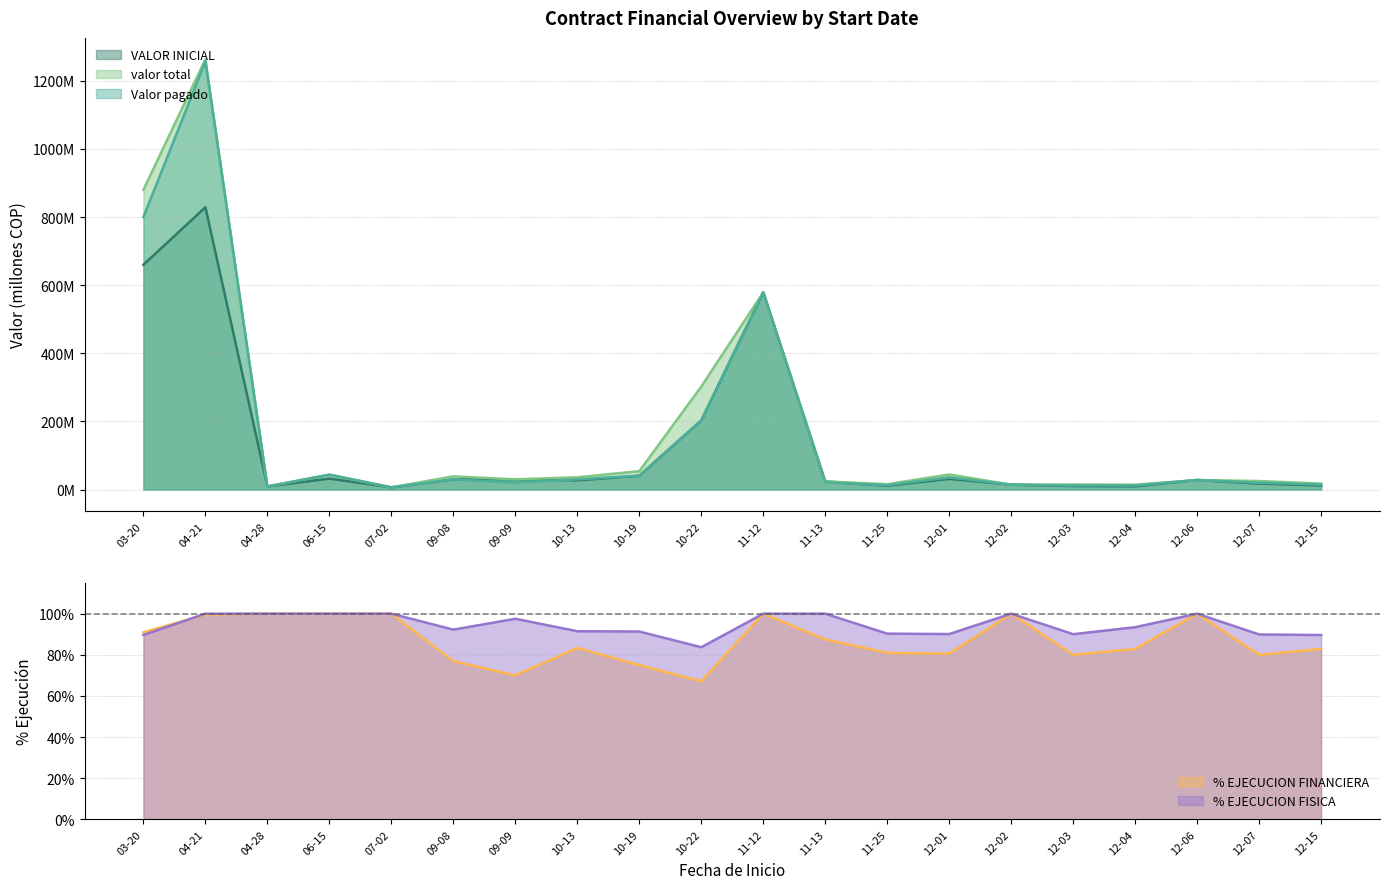

True or false: VALOR INICIAL and % EJECUCION FISICA cross at least once.

False